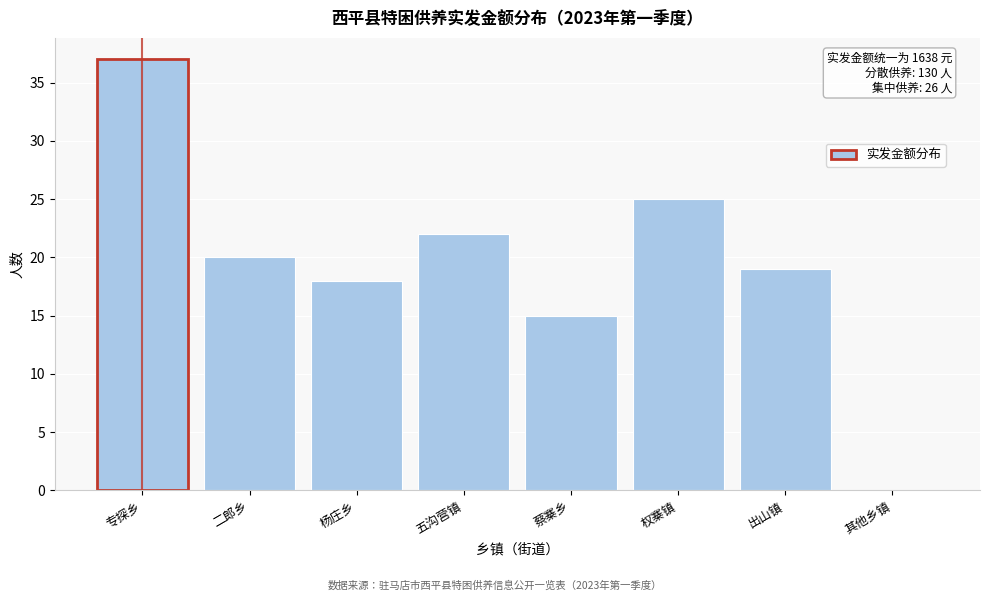

Reading left to right, transcribe all the data shown in this chart.

专探乡=37	二郎乡=20	杨庄乡=18	五沟营镇=22	蔡寨乡=15	权寨镇=25	出山镇=19	其他乡镇=0